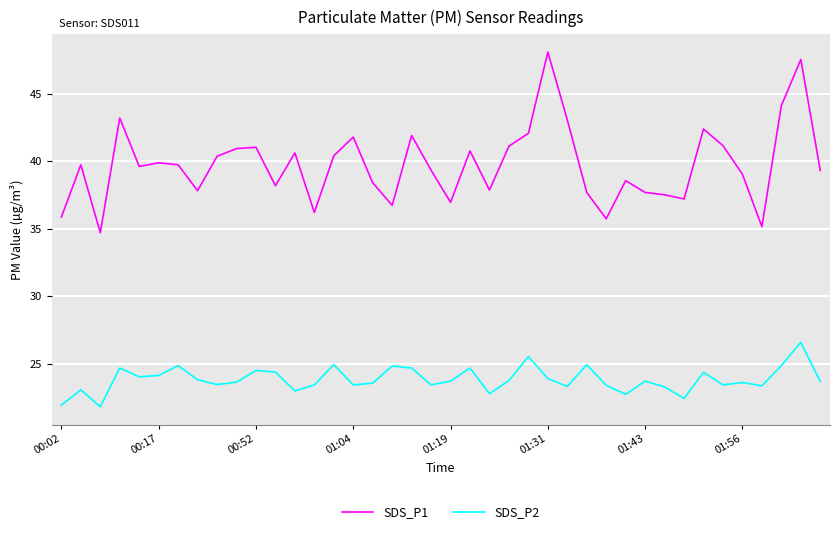

Which series has the largest range (max minus min)?

SDS_P1